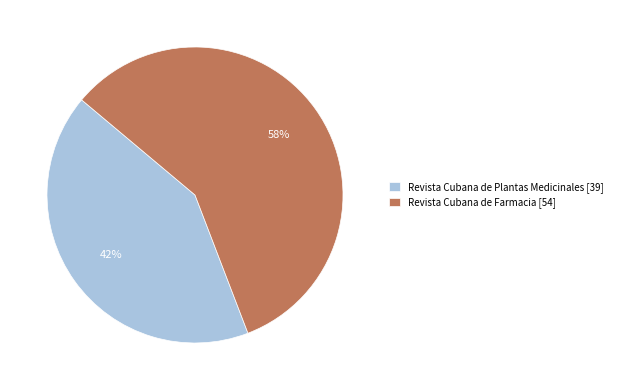

Count the number of slices in the pie.

2